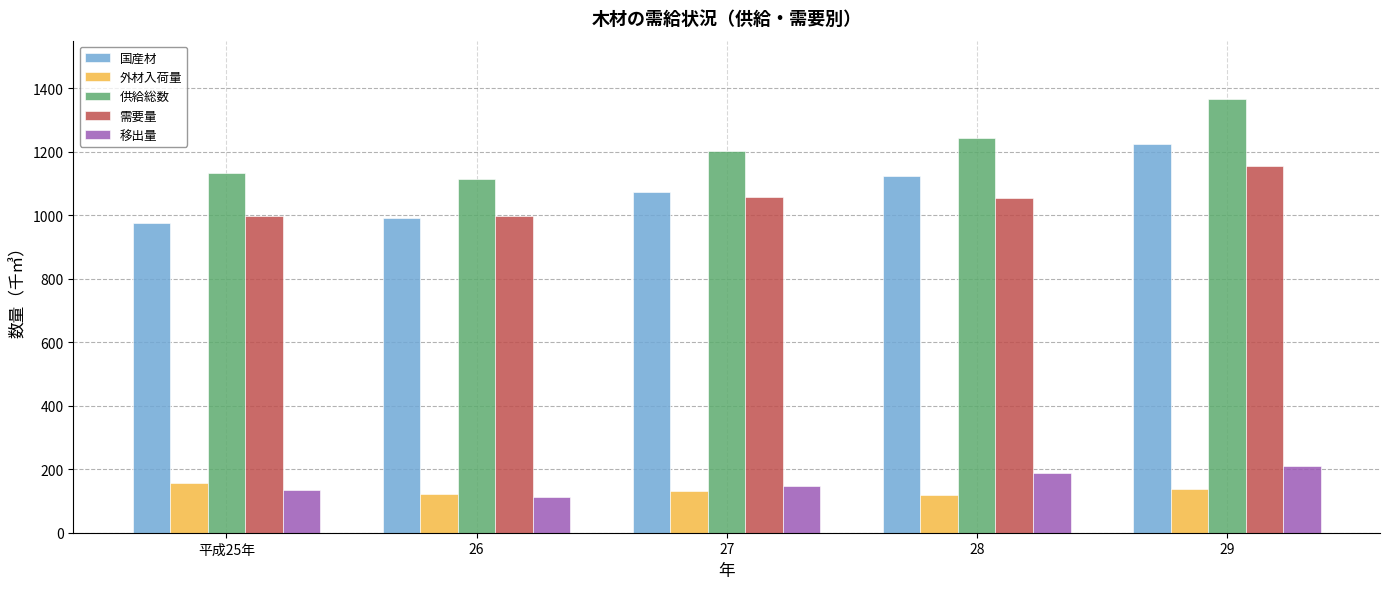

Rank the series at 28 from highest to lowest value.

供給総数, 国産材, 需要量, 移出量, 外材入荷量